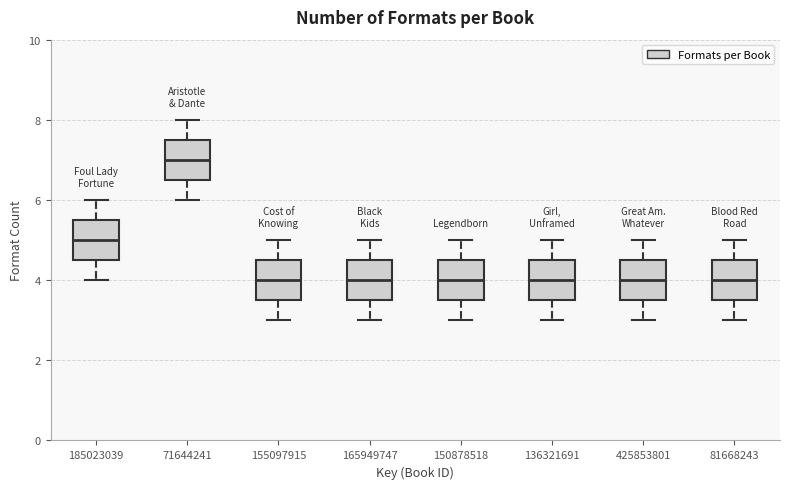

Where is the upper edge of the box at x = 71644241 on the y-axis? The values are not printed on the chart, so give them approximately, as read against the axis.

7.6